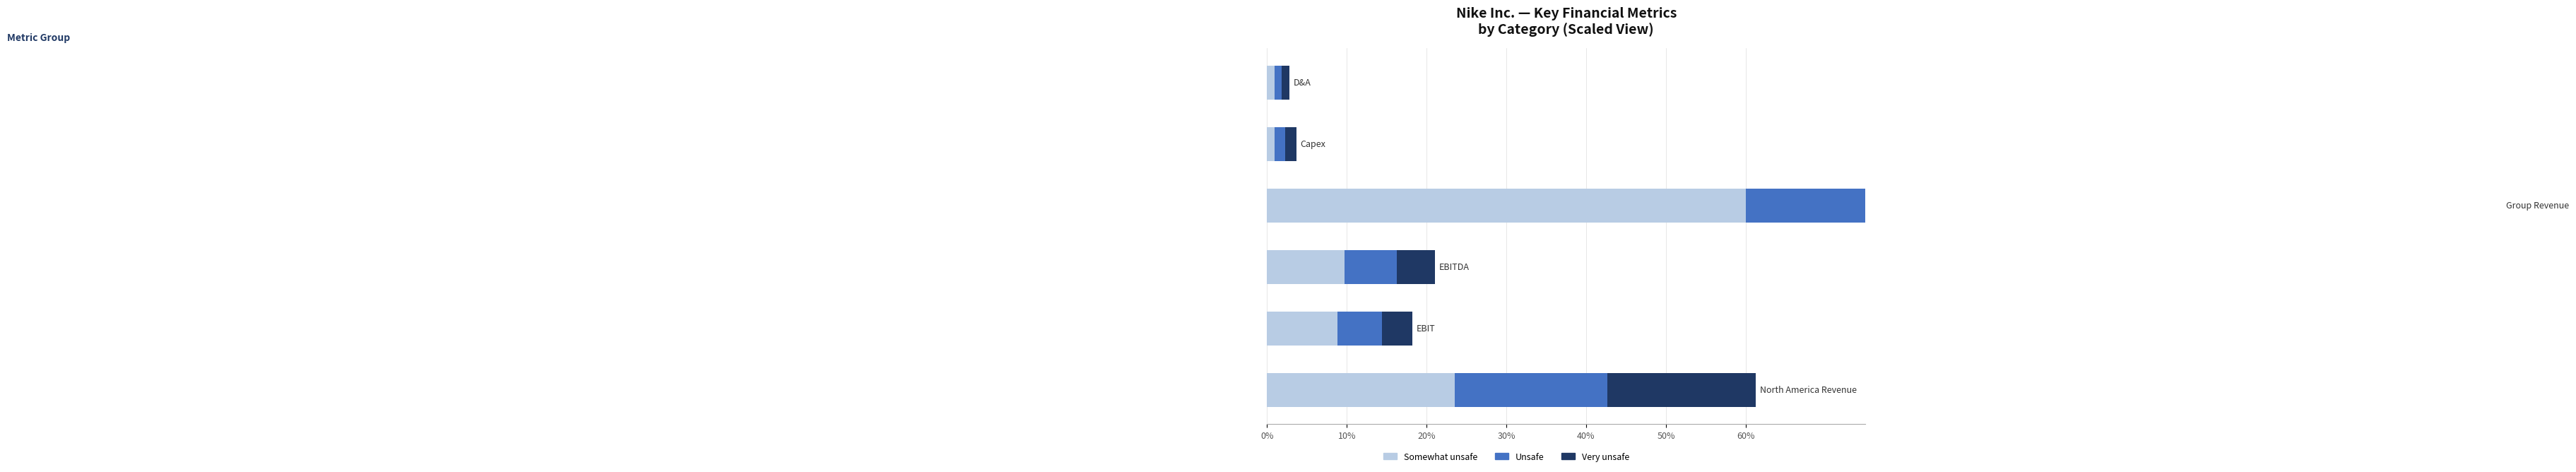

Which series has the largest total across all categories?

Somewhat unsafe